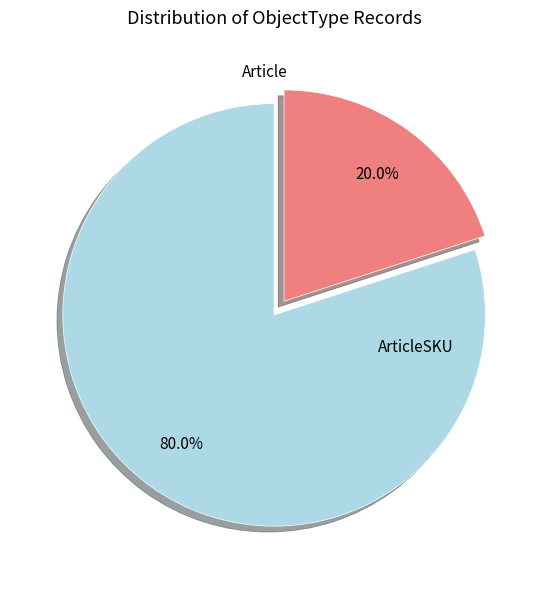

To the nearest percent, what percentage of the pie is ArticleSKU?

80%